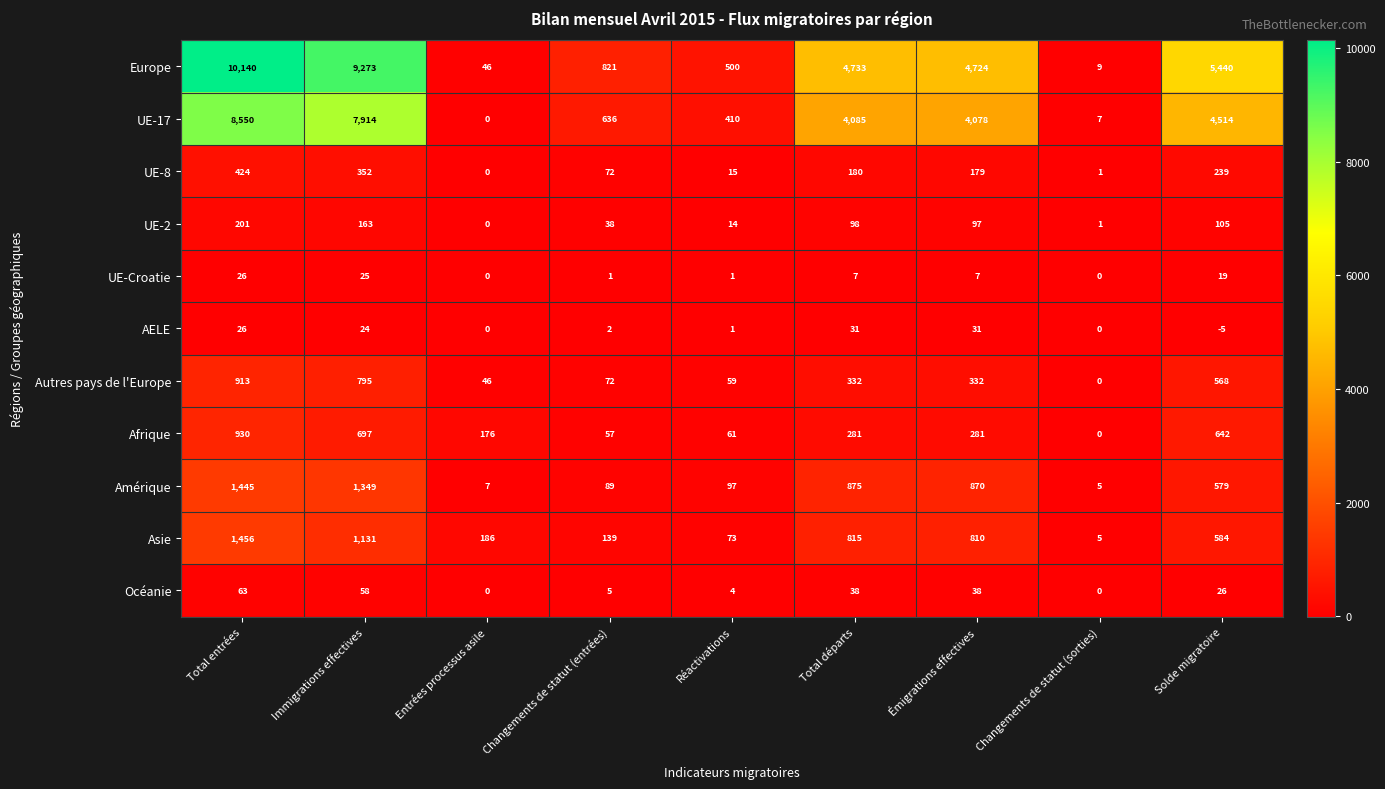

Which series changed the most between Immigrations effectives and Entrées processus asile?

Europe